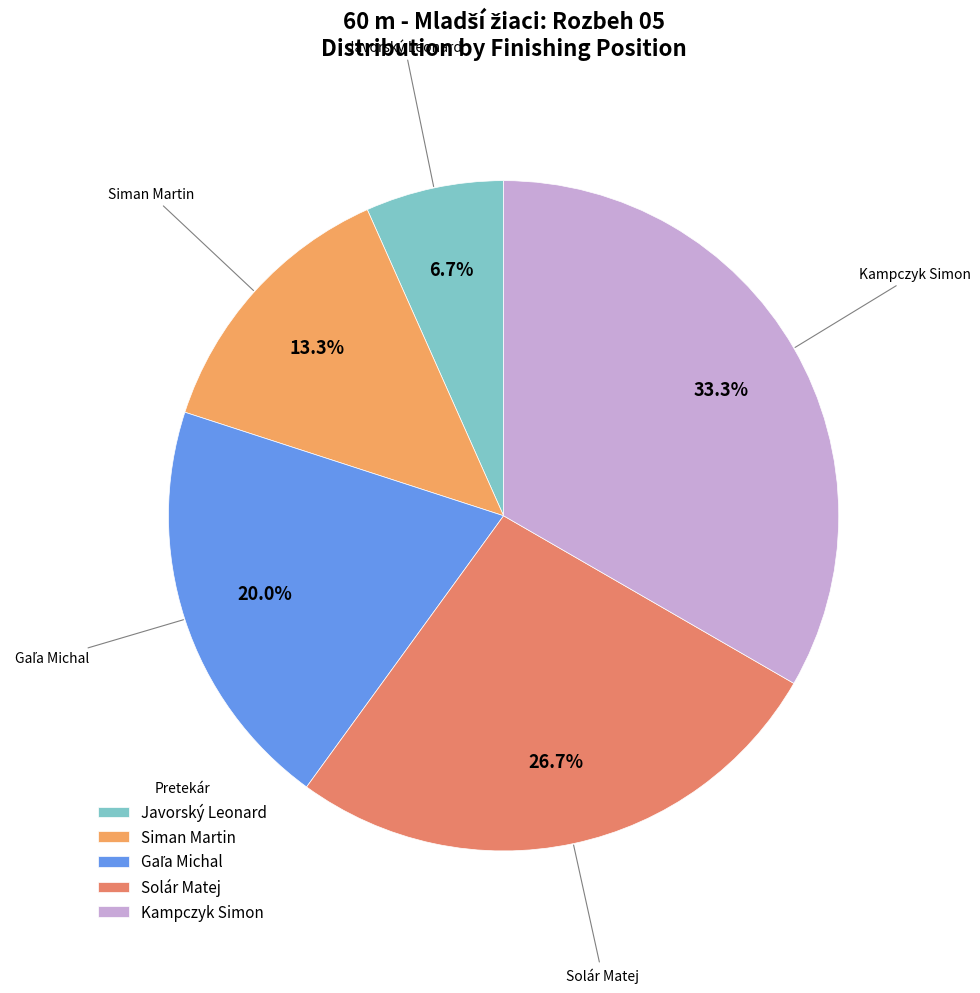

How many segments does this pie chart have?

5